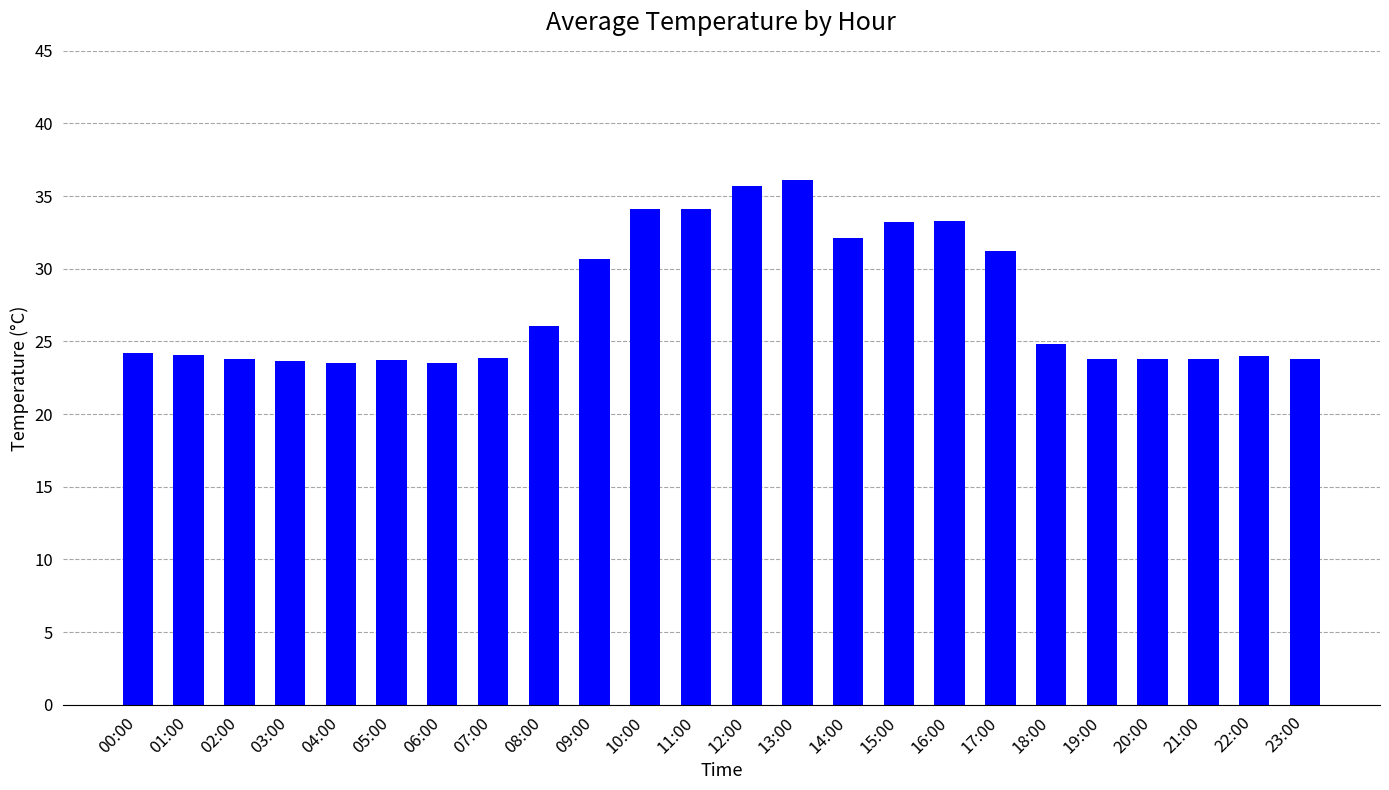

What is the minimum value shown in the chart?

23.5